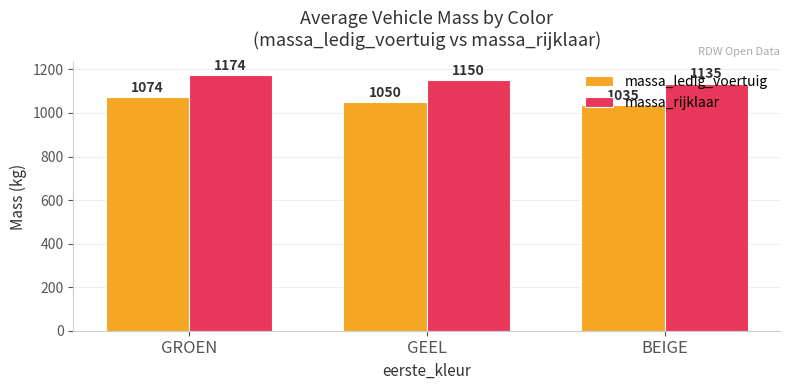

What is the sum of all massa_ledig_voertuig values?

3159.1